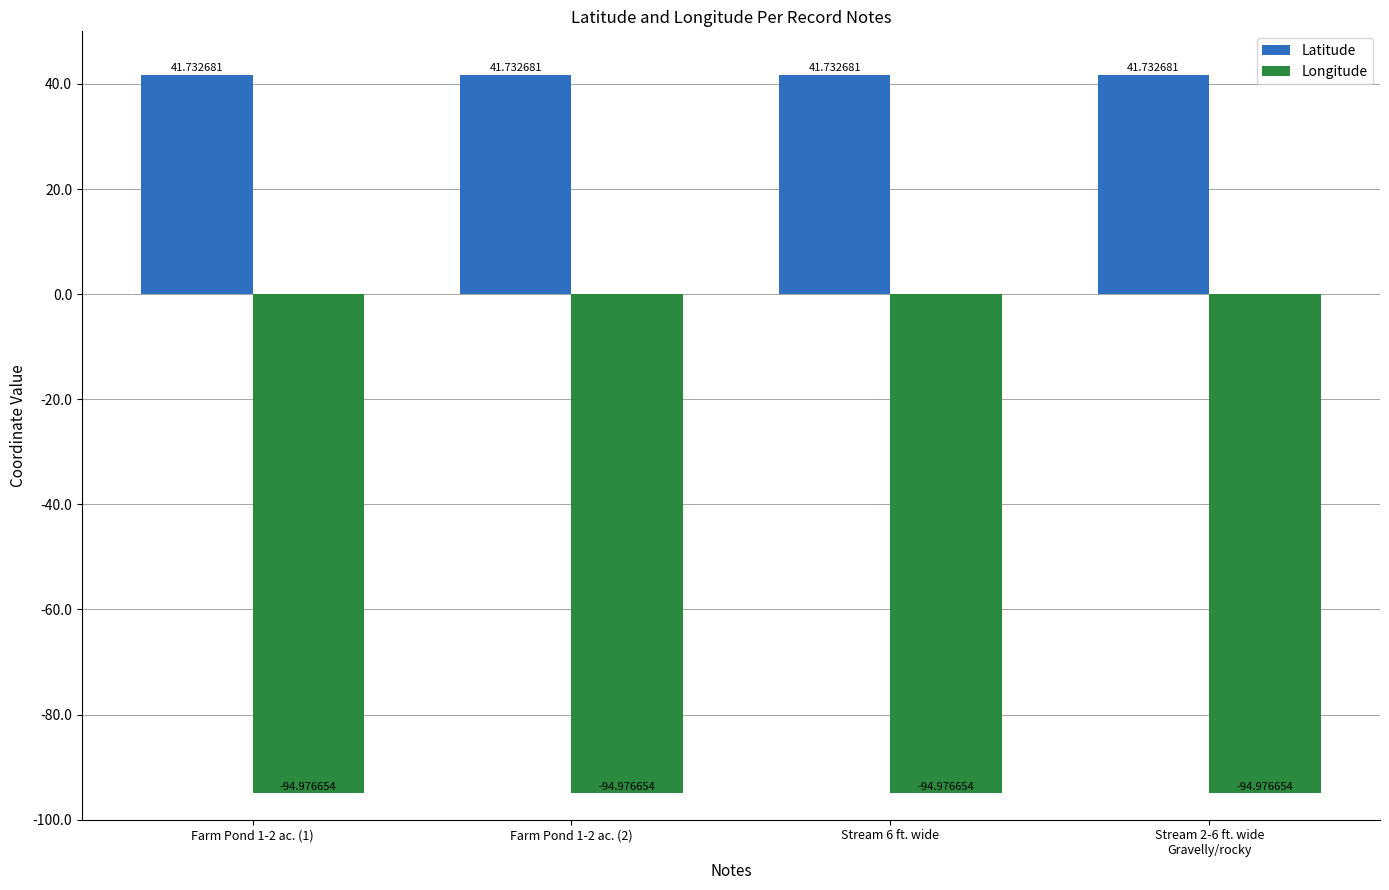

What is the difference between the highest and lowest values at Farm Pond 1-2 ac. (2)?

136.7